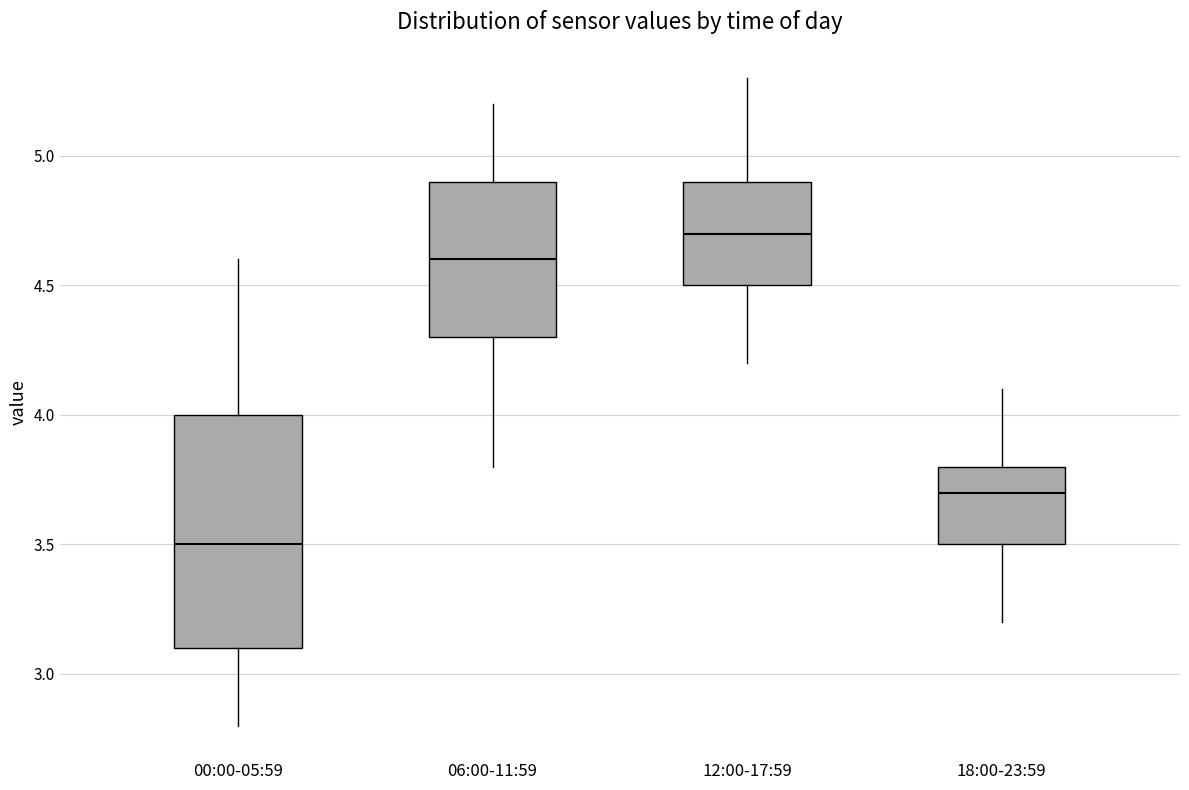

Where does the median line of the box for 06:00-11:59 sit on the y-axis? The values are not printed on the chart, so give them approximately, as read against the axis.

4.6